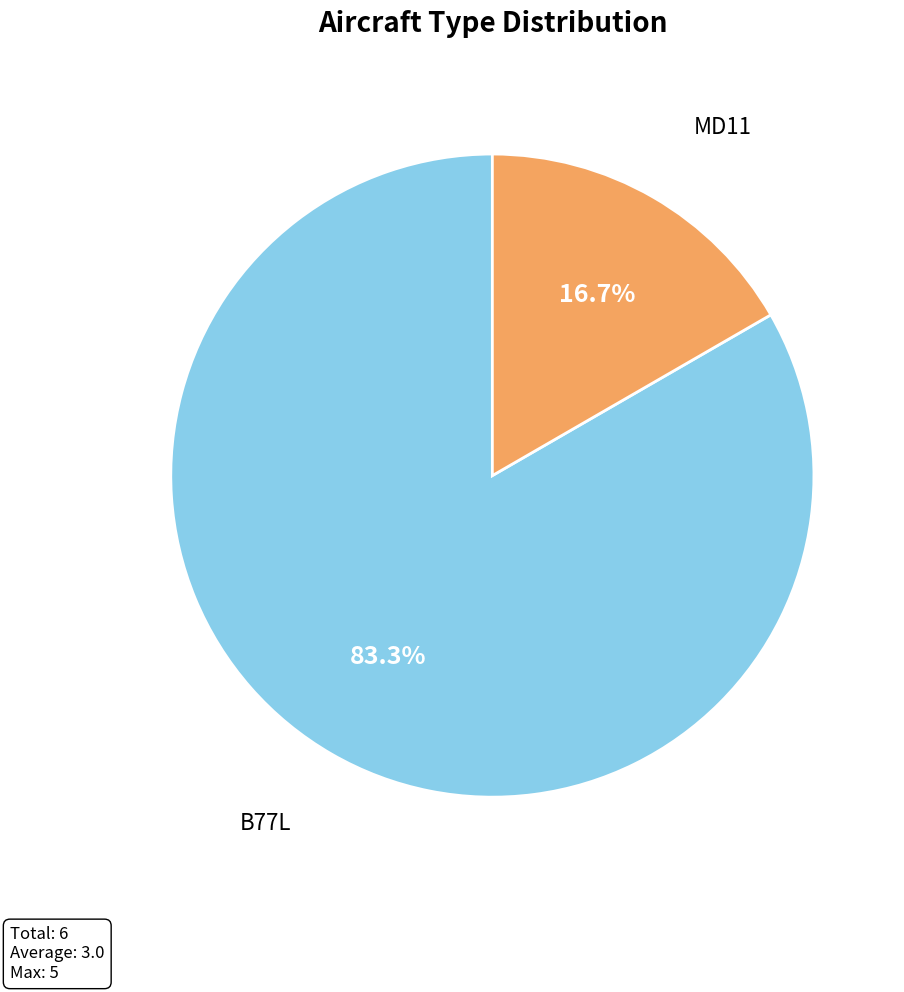

Count the number of slices in the pie.

2